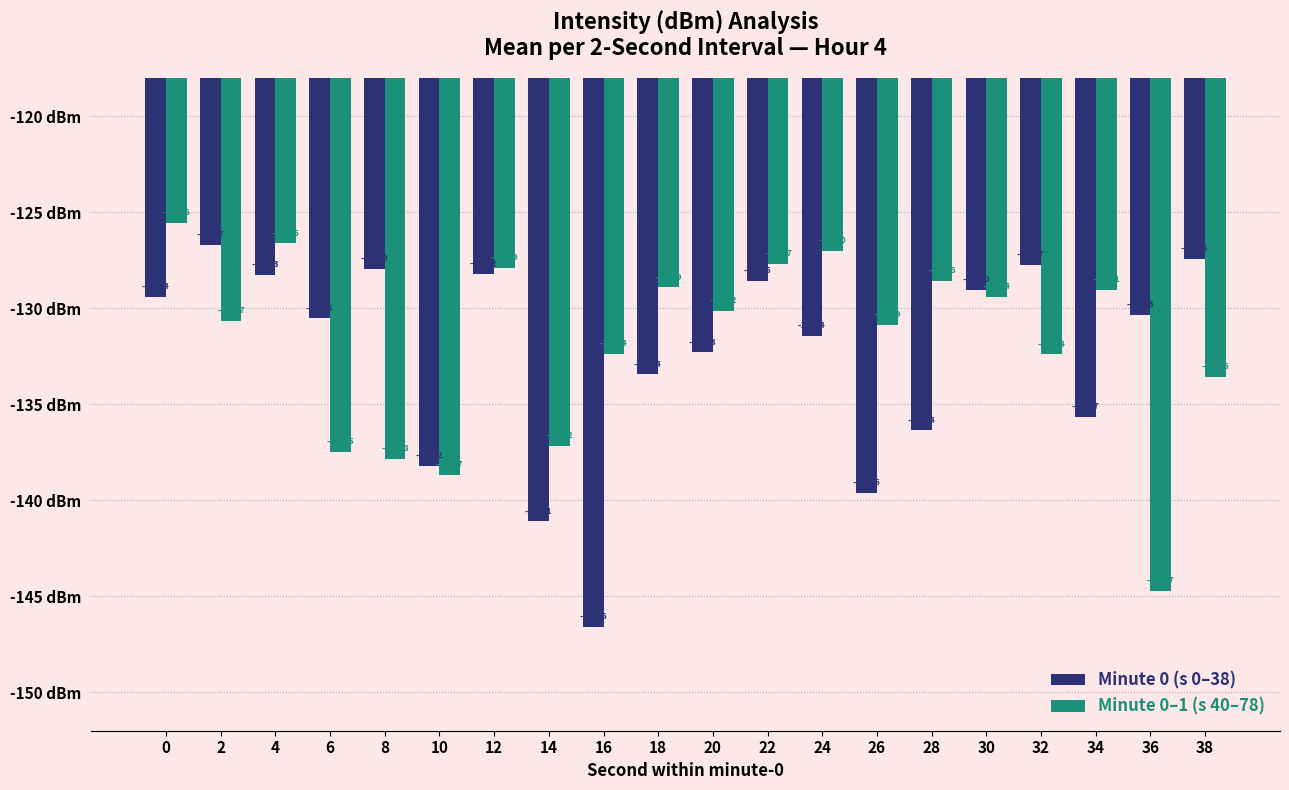

At which category is the sum across all series the highest?

4